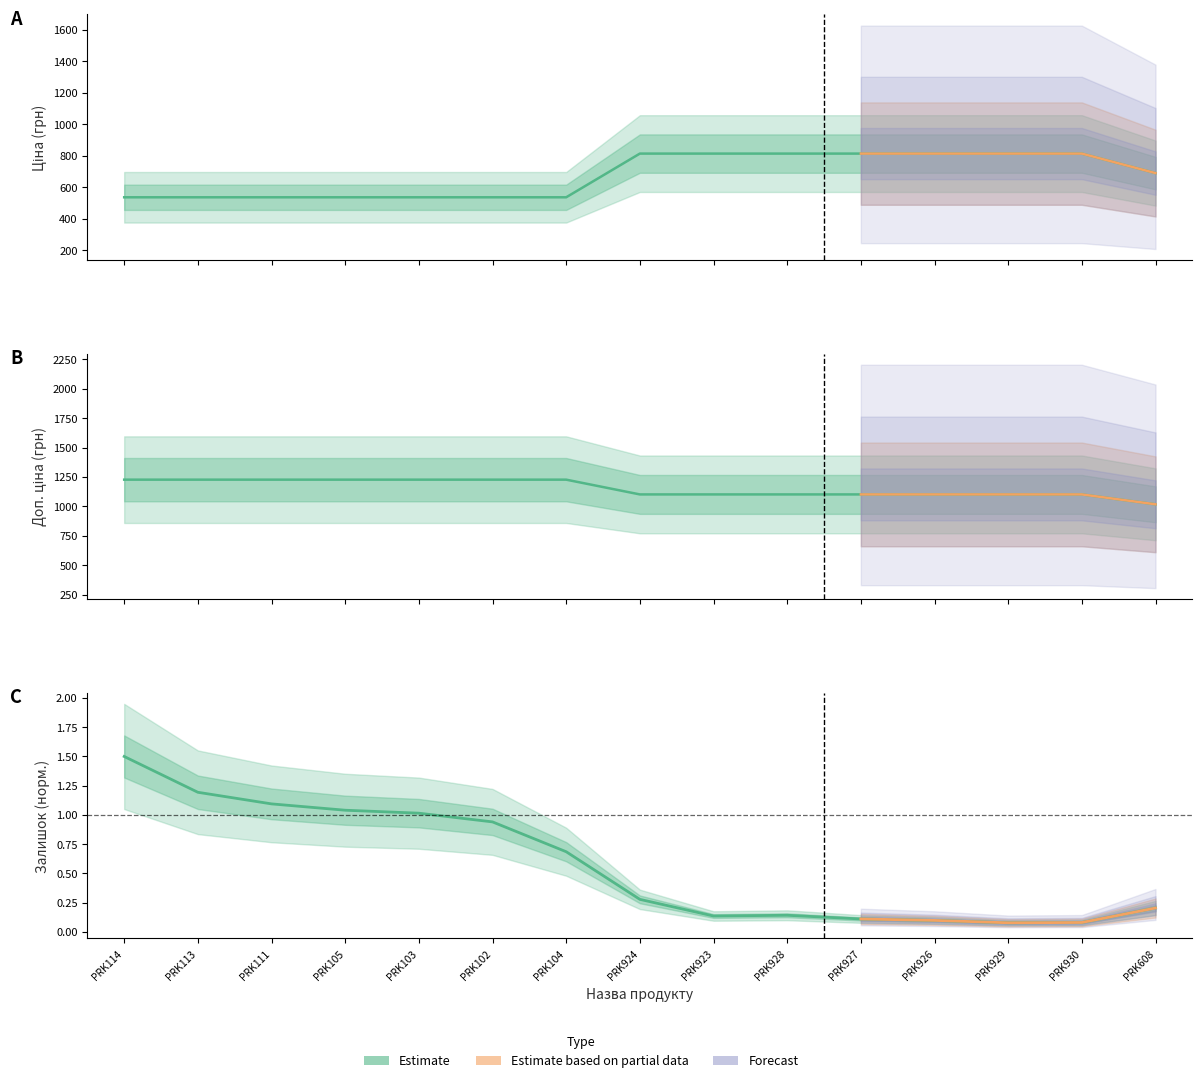

The value of Залишок at PRK113 is 1.2. True or false?

True